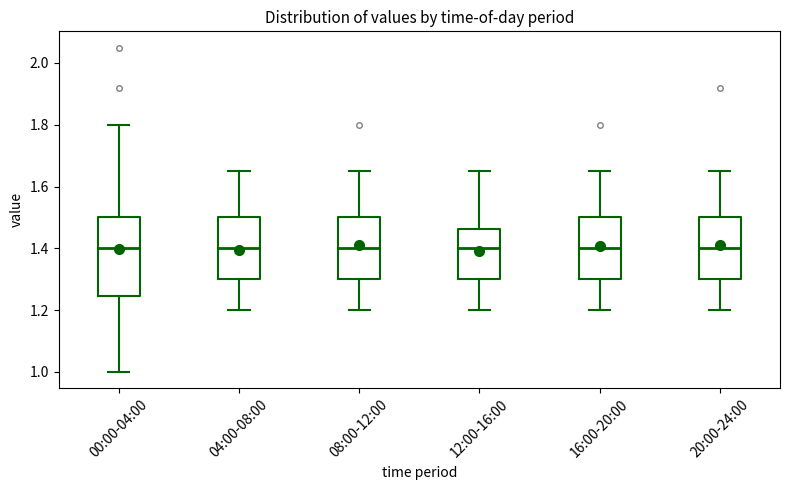

Which box is the tallest, from its lower edge to its upper edge?

00:00-04:00